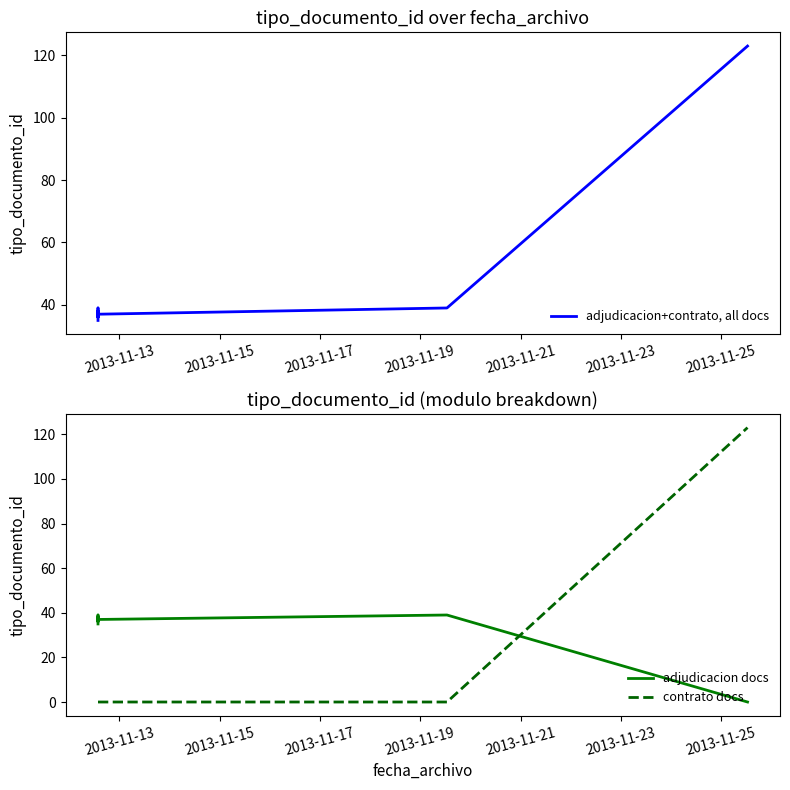

At which category does the chart reach its minimum across all series?

2013-11-25